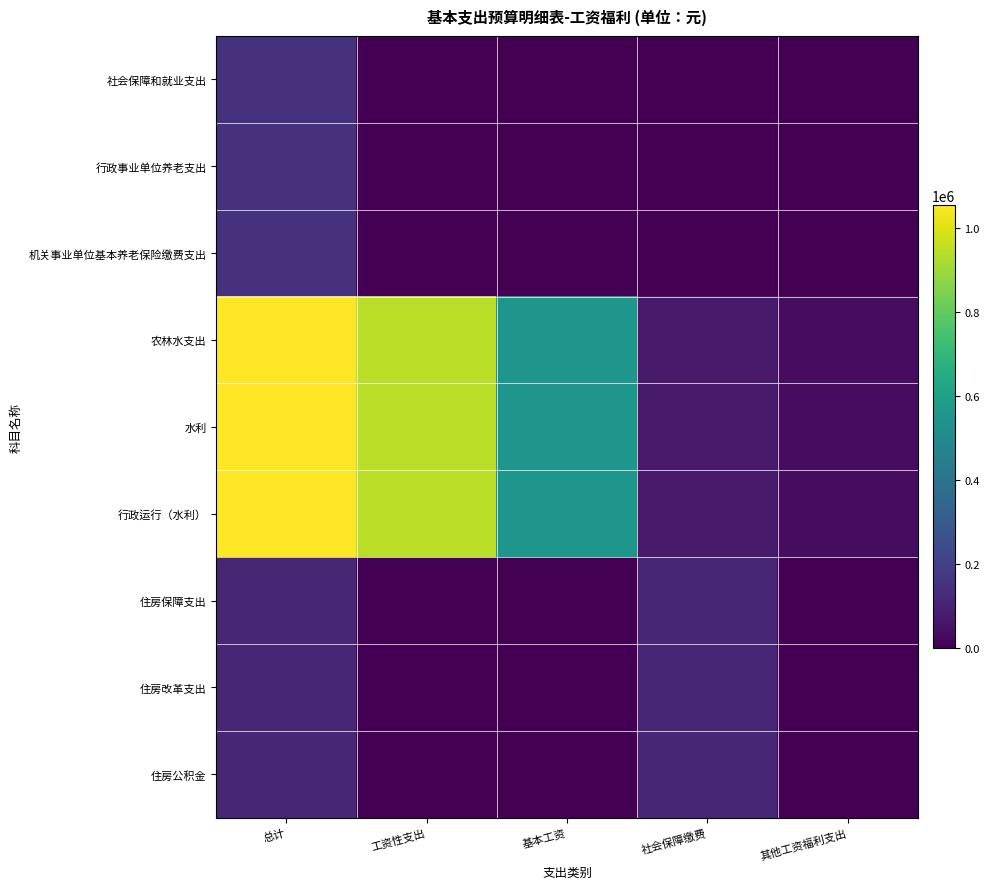

Reading left to right, transcribe all the data shown in this chart.

社会保障和就业支出: 总计=150986.9	工资性支出=0.0	基本工资=0.0	社会保障缴费=0.0	其他工资福利支出=0.0
行政事业单位养老支出: 总计=150986.9	工资性支出=0.0	基本工资=0.0	社会保障缴费=0.0	其他工资福利支出=0.0
机关事业单位基本养老保险缴费支出: 总计=150986.9	工资性支出=0.0	基本工资=0.0	社会保障缴费=0.0	其他工资福利支出=0.0
农林水支出: 总计=1053830.2	工资性支出=943668.0	基本工资=555708.0	社会保障缴费=76819.7	其他工资福利支出=33342.5
水利: 总计=1053830.2	工资性支出=943668.0	基本工资=555708.0	社会保障缴费=76819.7	其他工资福利支出=33342.5
行政运行（水利）: 总计=1053830.2	工资性支出=943668.0	基本工资=555708.0	社会保障缴费=76819.7	其他工资福利支出=33342.5
住房保障支出: 总计=113240.2	工资性支出=0.0	基本工资=0.0	社会保障缴费=113240.2	其他工资福利支出=0.0
住房改革支出: 总计=113240.2	工资性支出=0.0	基本工资=0.0	社会保障缴费=113240.2	其他工资福利支出=0.0
住房公积金: 总计=113240.2	工资性支出=0.0	基本工资=0.0	社会保障缴费=113240.2	其他工资福利支出=0.0